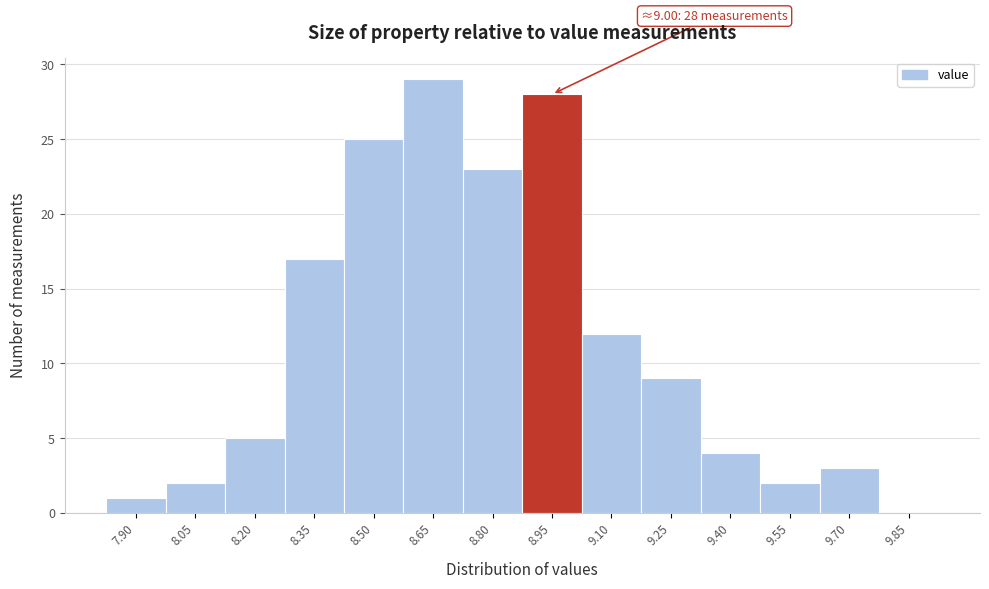

Reading left to right, transcribe all the data shown in this chart.

7.90=1	8.05=2	8.20=5	8.35=17	8.50=25	8.65=29	8.80=23	8.95=28	9.10=12	9.25=9	9.40=4	9.55=2	9.70=3	9.85=0